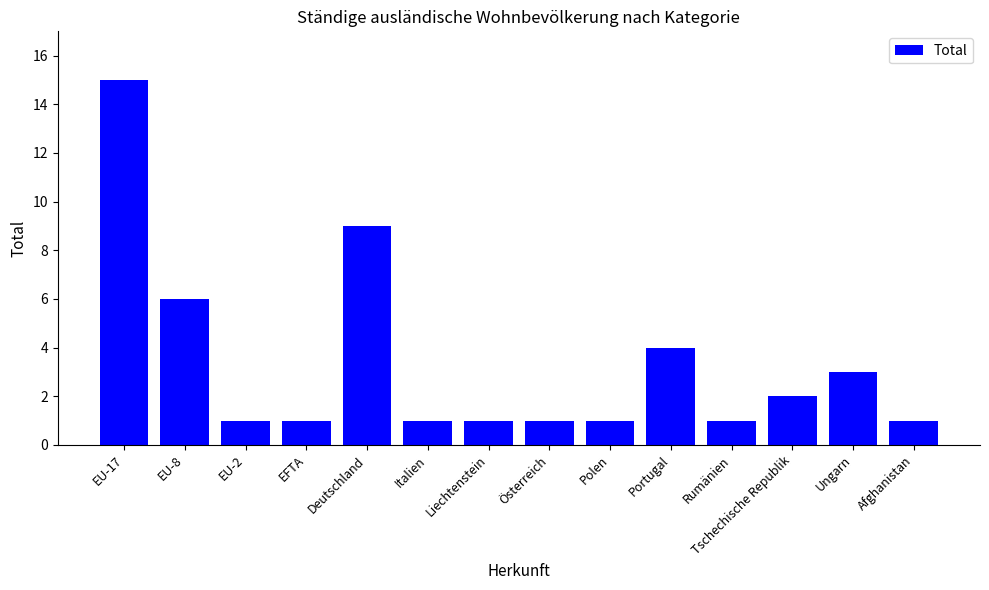

The value at Ungarn is 3. True or false?

True